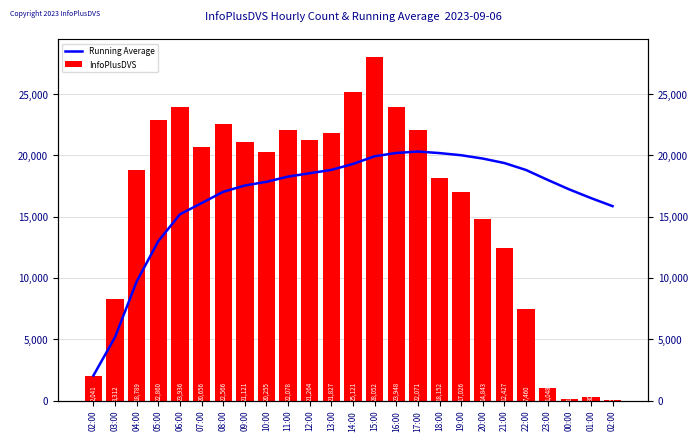

How many bars are there in each group?

2